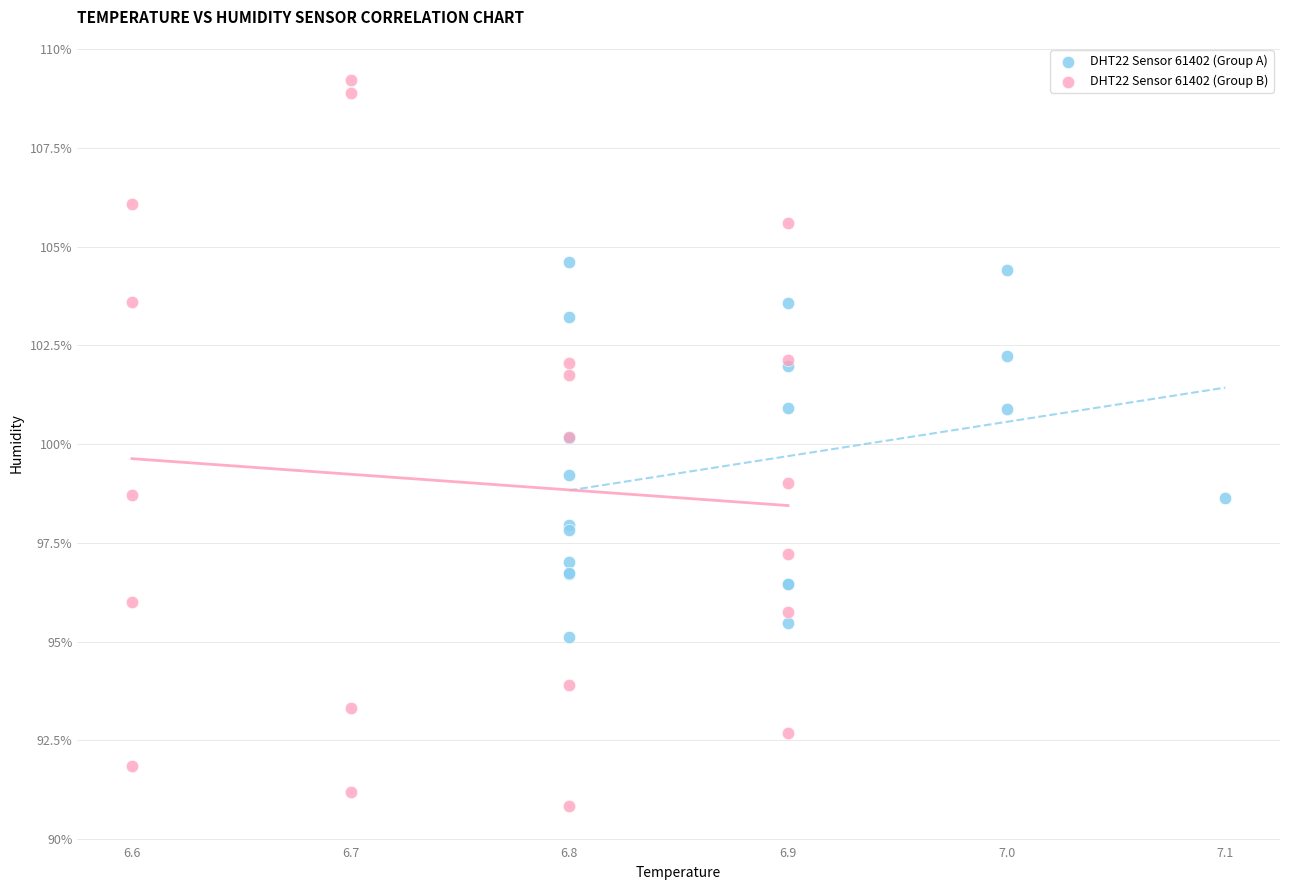

Which series has the largest Y range (max minus min)?

DHT22 Sensor 61402 (Group B)